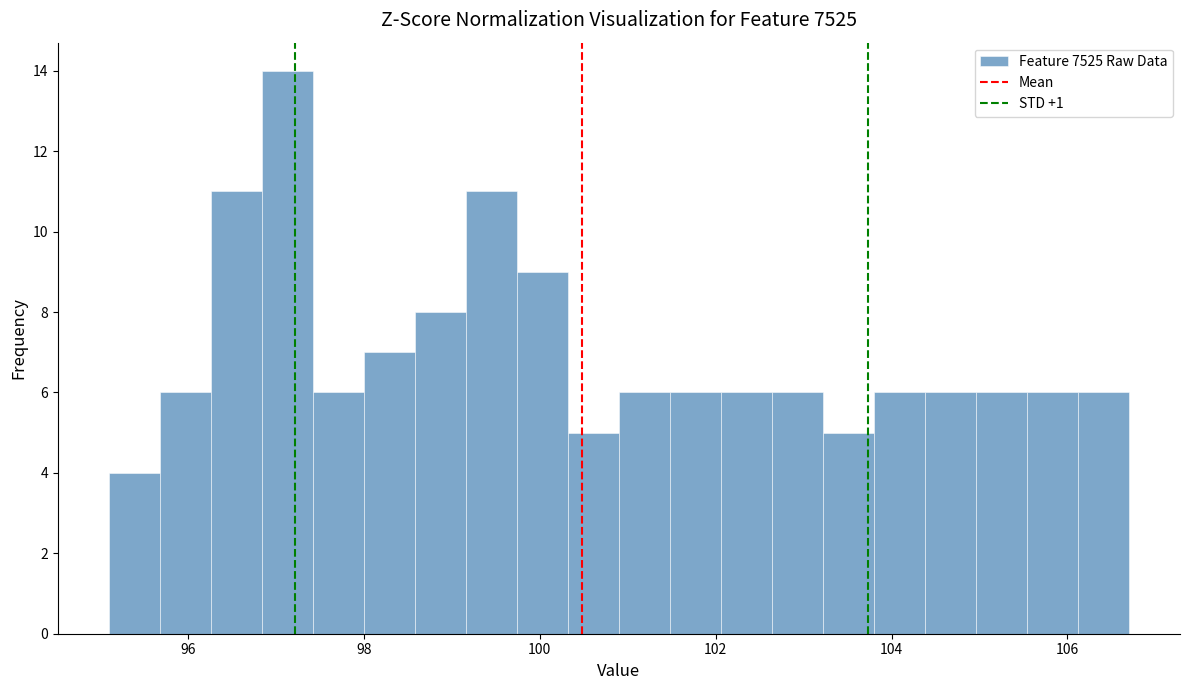

Read against the x-axis, roughly where is the centre of the tallest bar?

97.2